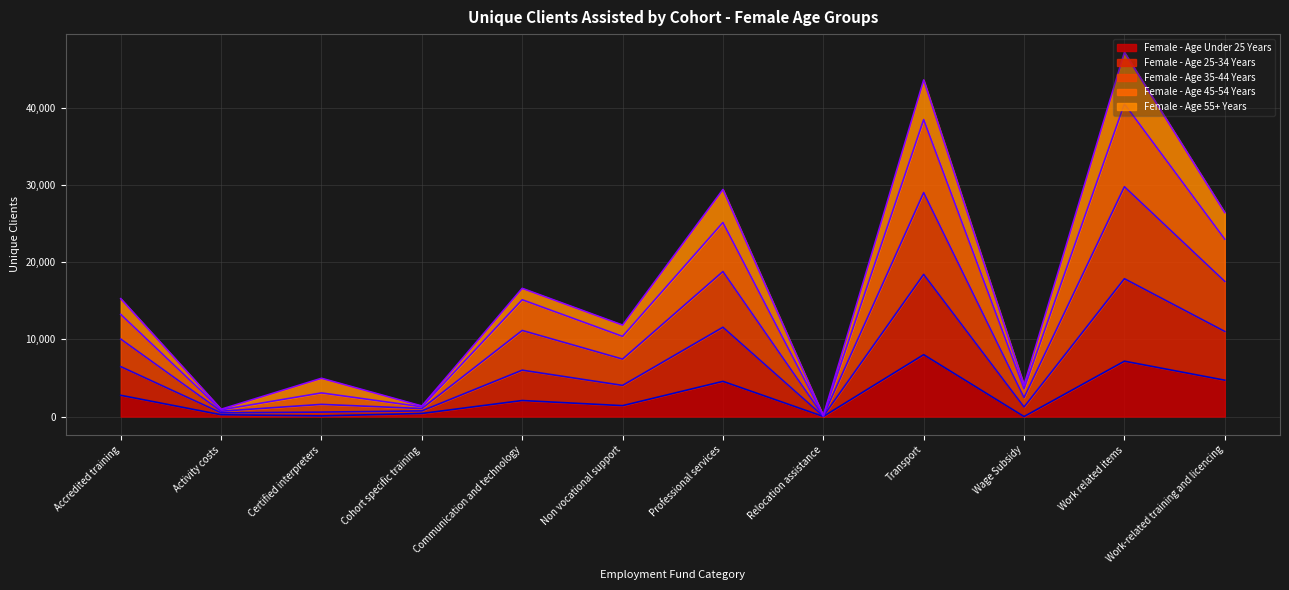

Does the chart have visible grid lines?

Yes